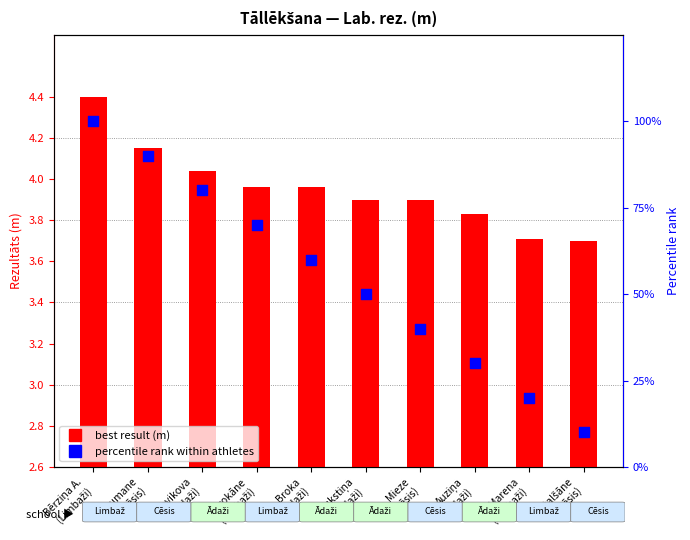

Which series has the largest total across all categories?

percentile rank